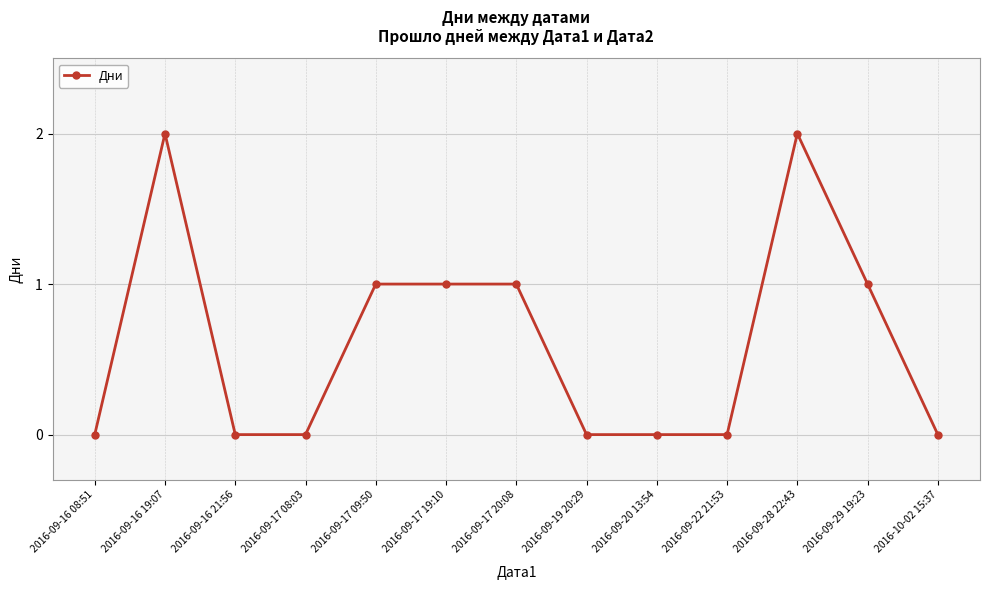

Count the number of categories in the chart.

13